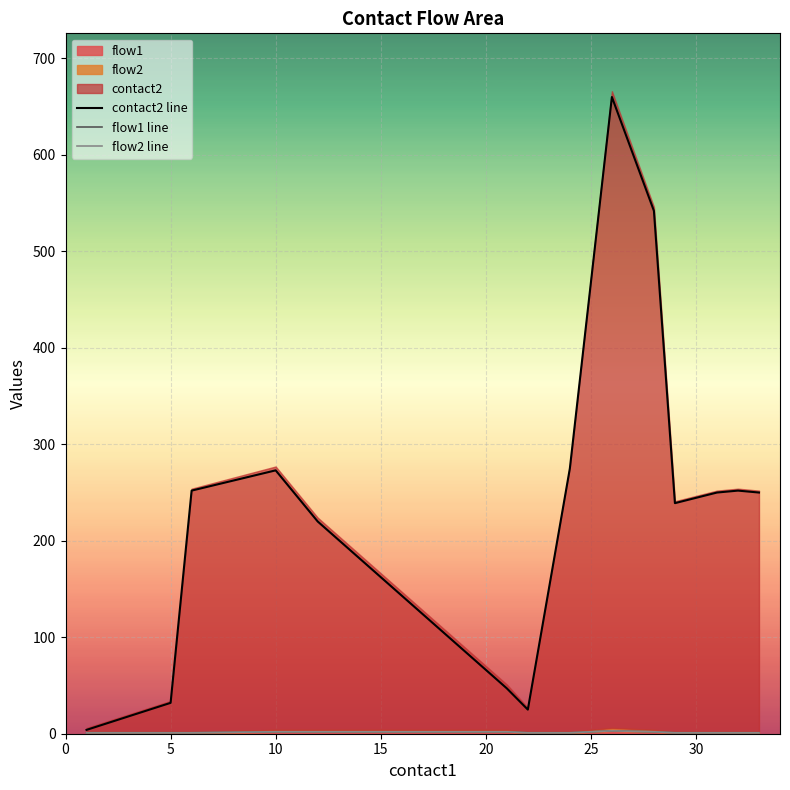

Which has a higher value, 13 or 10?

13